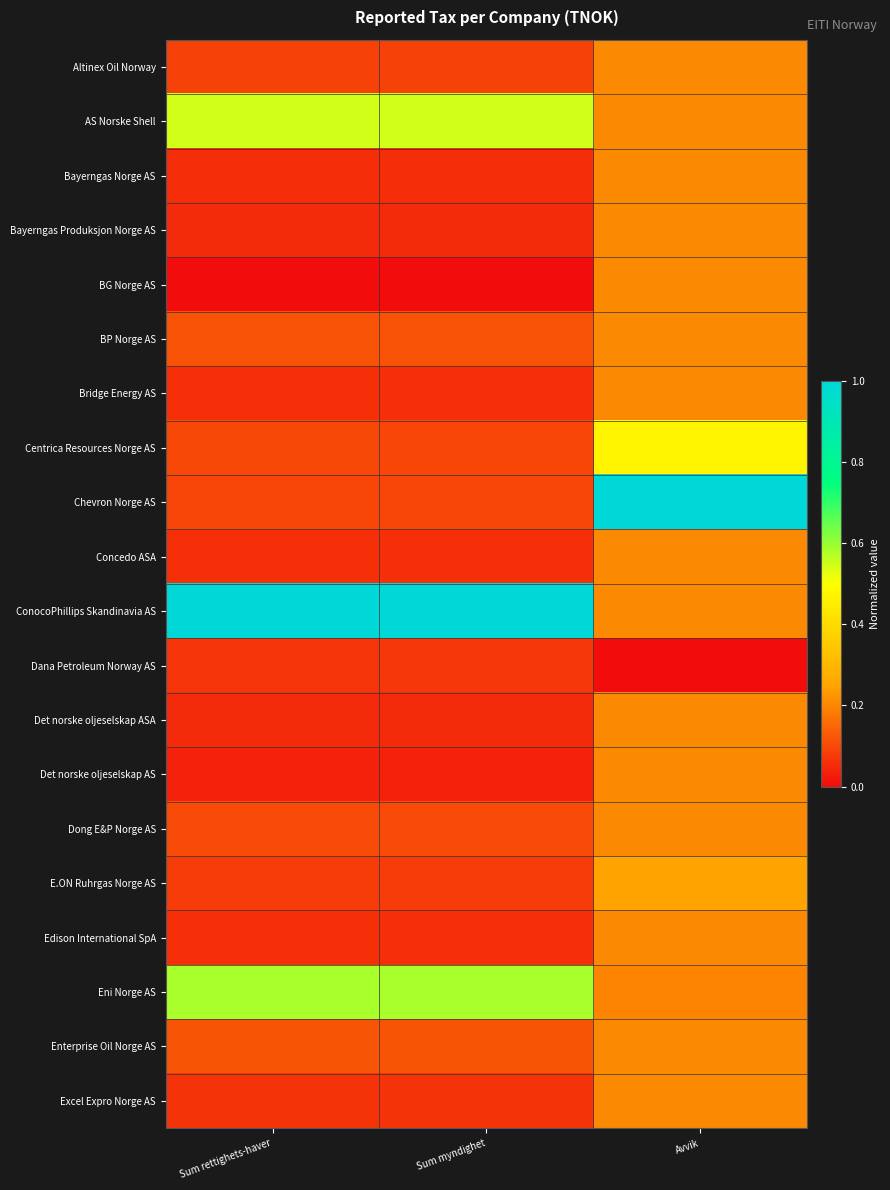

Reading left to right, list all the values displayed in this chart.

Altinex Oil Norway: Sum rettighets-haver=0.1	Sum myndighet=0.1	Avvik=0.2
AS Norske Shell: Sum rettighets-haver=0.5	Sum myndighet=0.5	Avvik=0.2
Bayerngas Norge AS: Sum rettighets-haver=0.1	Sum myndighet=0.1	Avvik=0.2
Bayerngas Produksjon Norge AS: Sum rettighets-haver=0.1	Sum myndighet=0.1	Avvik=0.2
BG Norge AS: Sum rettighets-haver=0.0	Sum myndighet=0.0	Avvik=0.2
BP Norge AS: Sum rettighets-haver=0.1	Sum myndighet=0.1	Avvik=0.2
Bridge Energy AS: Sum rettighets-haver=0.1	Sum myndighet=0.1	Avvik=0.2
Centrica Resources Norge AS: Sum rettighets-haver=0.1	Sum myndighet=0.1	Avvik=0.5
Chevron Norge AS: Sum rettighets-haver=0.1	Sum myndighet=0.1	Avvik=1.0
Concedo ASA: Sum rettighets-haver=0.1	Sum myndighet=0.1	Avvik=0.2
ConocoPhillips Skandinavia AS: Sum rettighets-haver=1.0	Sum myndighet=1.0	Avvik=0.2
Dana Petroleum Norway AS: Sum rettighets-haver=0.1	Sum myndighet=0.1	Avvik=0.0
Det norske oljeselskap ASA: Sum rettighets-haver=0.1	Sum myndighet=0.1	Avvik=0.2
Det norske oljeselskap AS: Sum rettighets-haver=0.0	Sum myndighet=0.0	Avvik=0.2
Dong E&P Norge AS: Sum rettighets-haver=0.1	Sum myndighet=0.1	Avvik=0.2
E.ON Ruhrgas Norge AS: Sum rettighets-haver=0.1	Sum myndighet=0.1	Avvik=0.2
Edison International SpA: Sum rettighets-haver=0.1	Sum myndighet=0.1	Avvik=0.2
Eni Norge AS: Sum rettighets-haver=0.6	Sum myndighet=0.6	Avvik=0.2
Enterprise Oil Norge AS: Sum rettighets-haver=0.1	Sum myndighet=0.1	Avvik=0.2
Excel Expro Norge AS: Sum rettighets-haver=0.1	Sum myndighet=0.1	Avvik=0.2